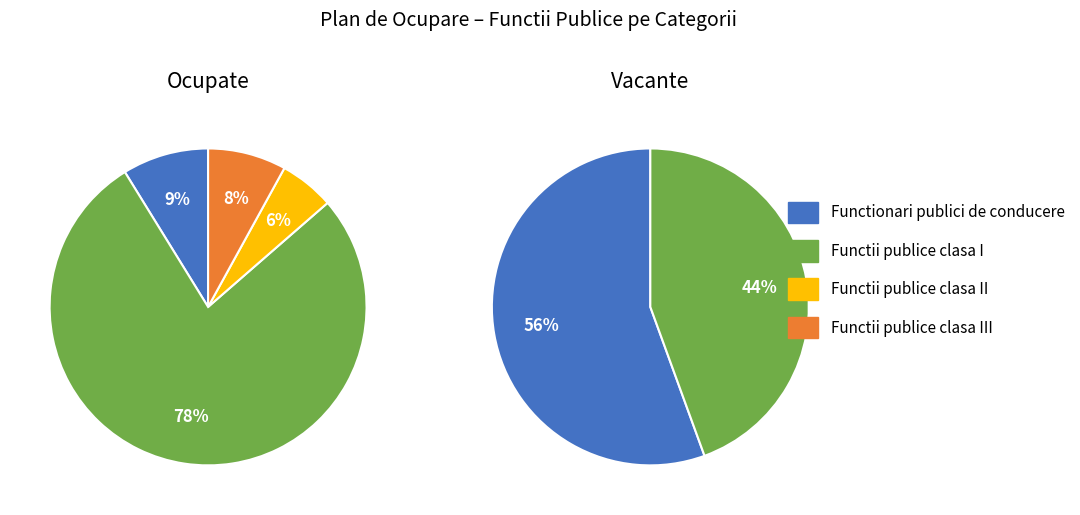

Rank the series at Numar functii publice ocupate from highest to lowest value.

Functii publice clasa I, Functionari publici de conducere, Functii publice clasa III, Functii publice clasa II